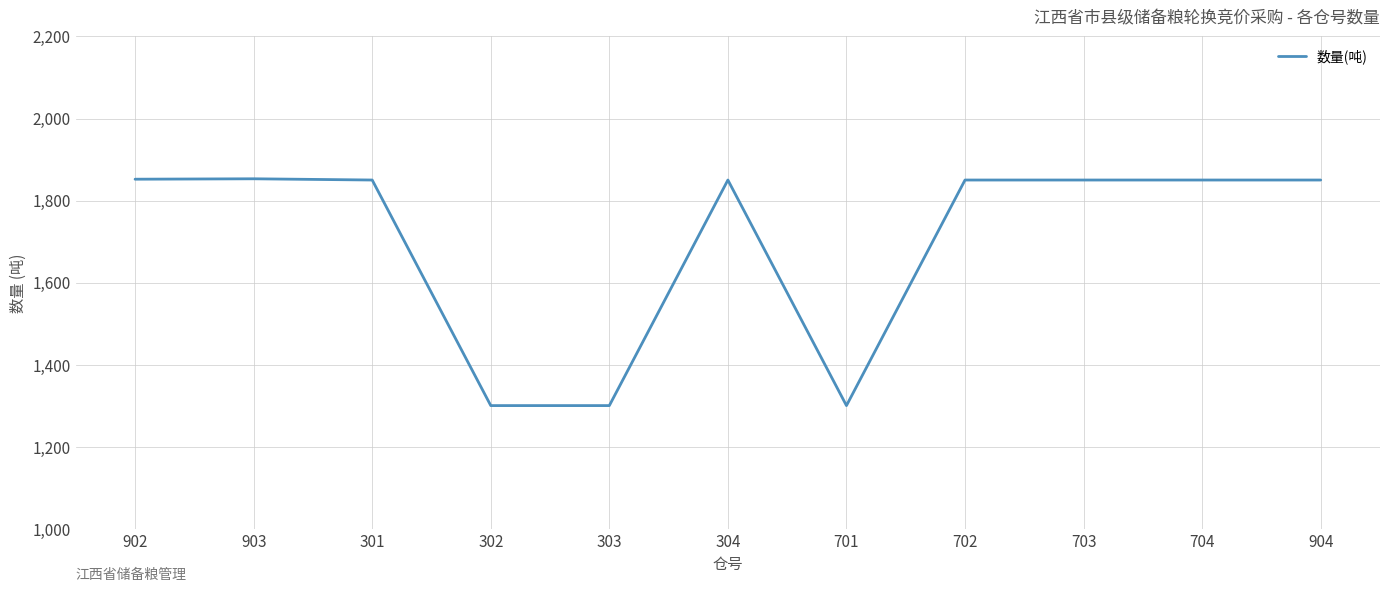

Which has a higher value, 903 or 701?

903